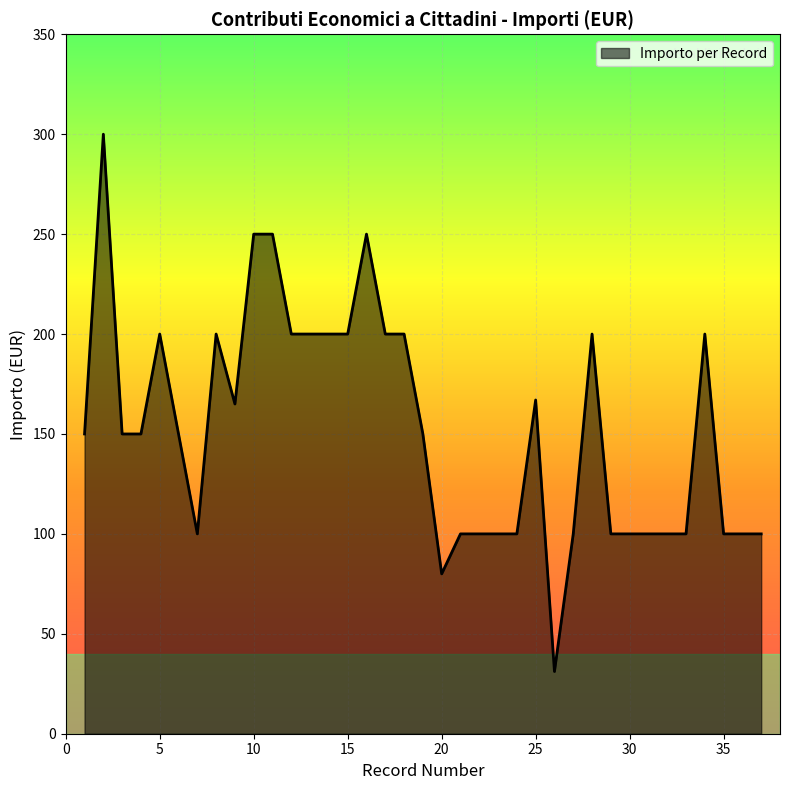

What is the difference between the maximum and minimum values?

268.9